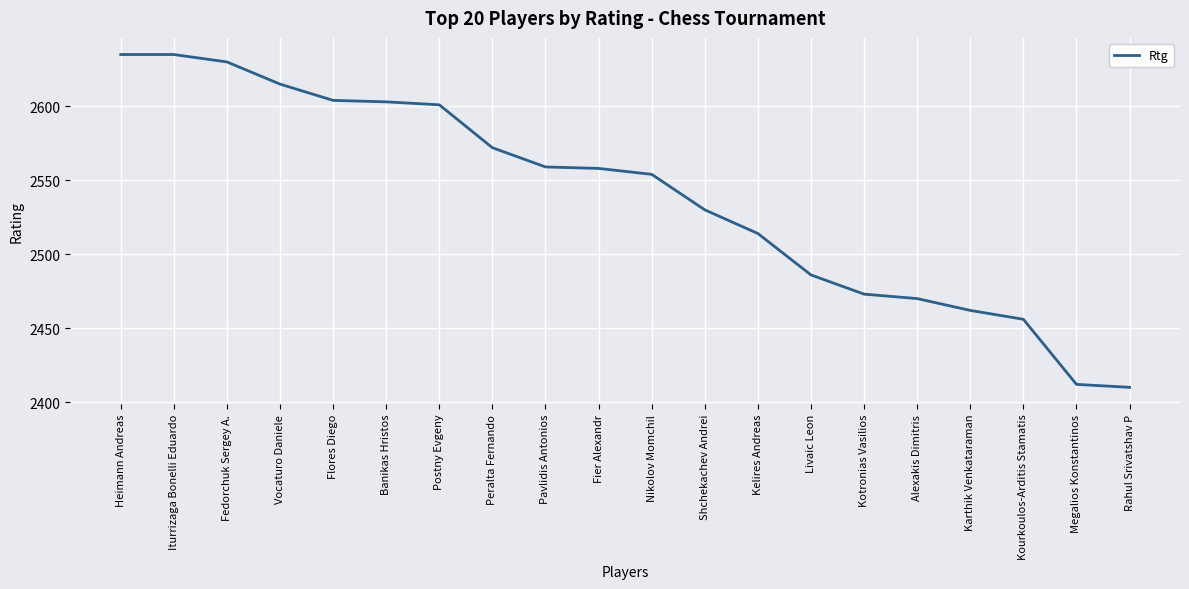

What is the ratio of the value at Pavlidis Antonios to the value at Vocaturo Daniele?

1.0